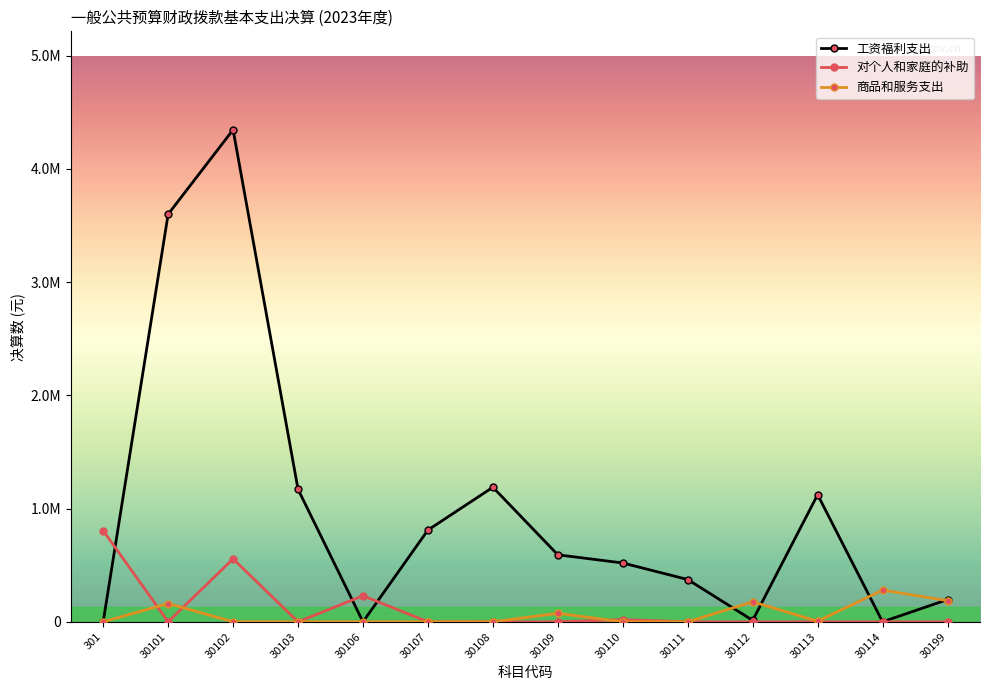

How many interior local peaks does the 工资福利支出 series have?

3